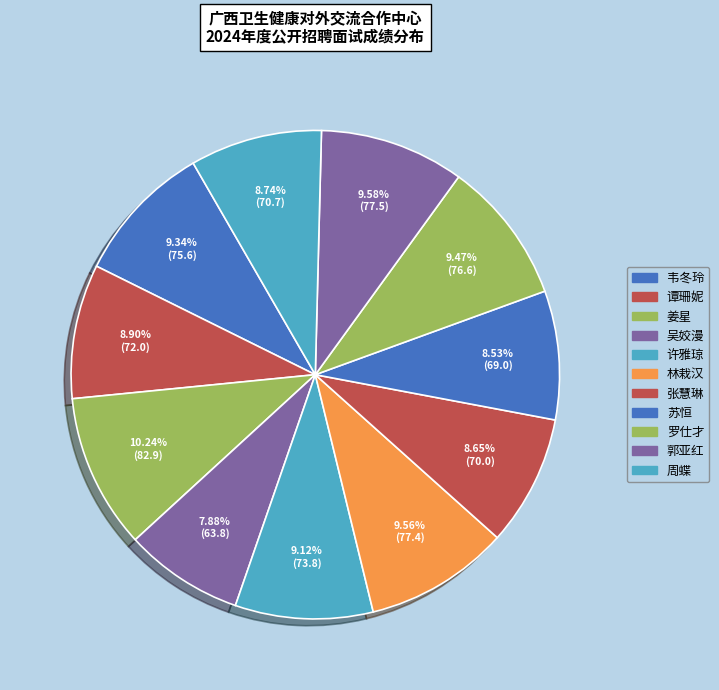

The 姜星 slice represents 10% of the pie. True or false?

True